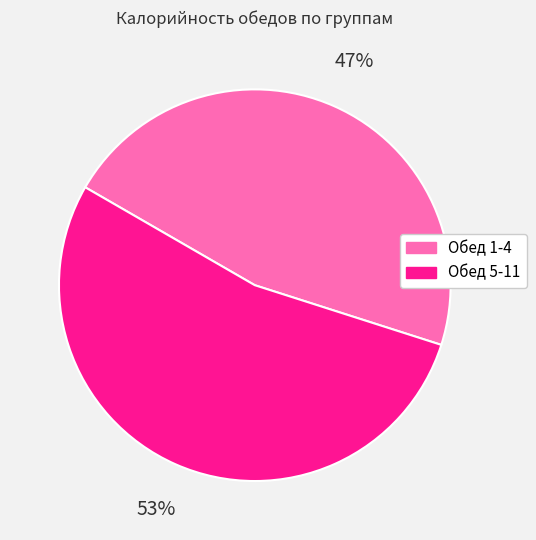

Count the number of slices in the pie.

2